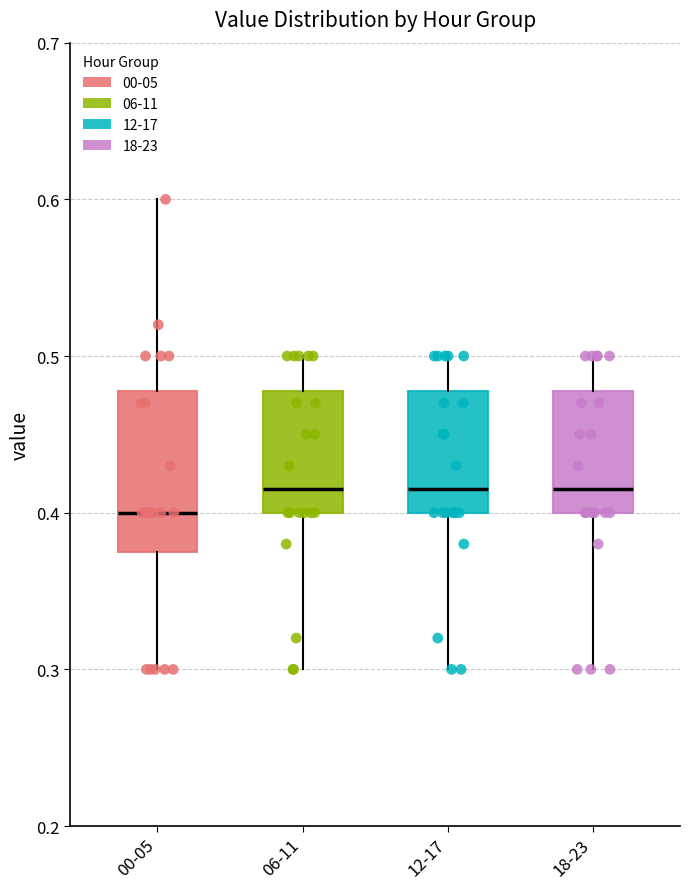

Reading left to right, transcribe this box plot: for each box, give where its median line is, the range the box spans, and where its two whiskers end, as read against the y-axis. The values are not printed on the chart, so give them approximately, as read against the axis.

00-05: median 0.40, box 0.38 to 0.48, whiskers 0.30 to 0.60
06-11: median 0.42, box 0.40 to 0.48, whiskers 0.30 to 0.50
12-17: median 0.42, box 0.40 to 0.48, whiskers 0.30 to 0.50
18-23: median 0.42, box 0.40 to 0.48, whiskers 0.30 to 0.50